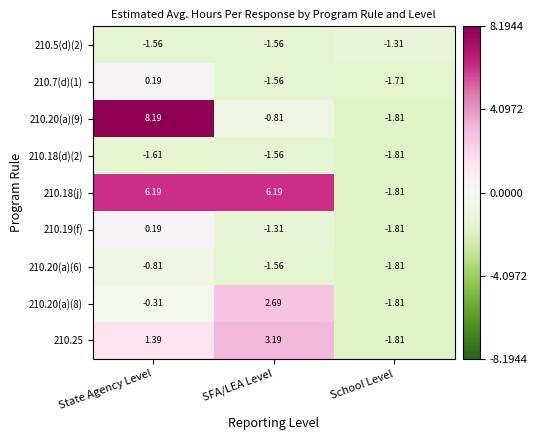

What is the greatest value displayed?

8.2